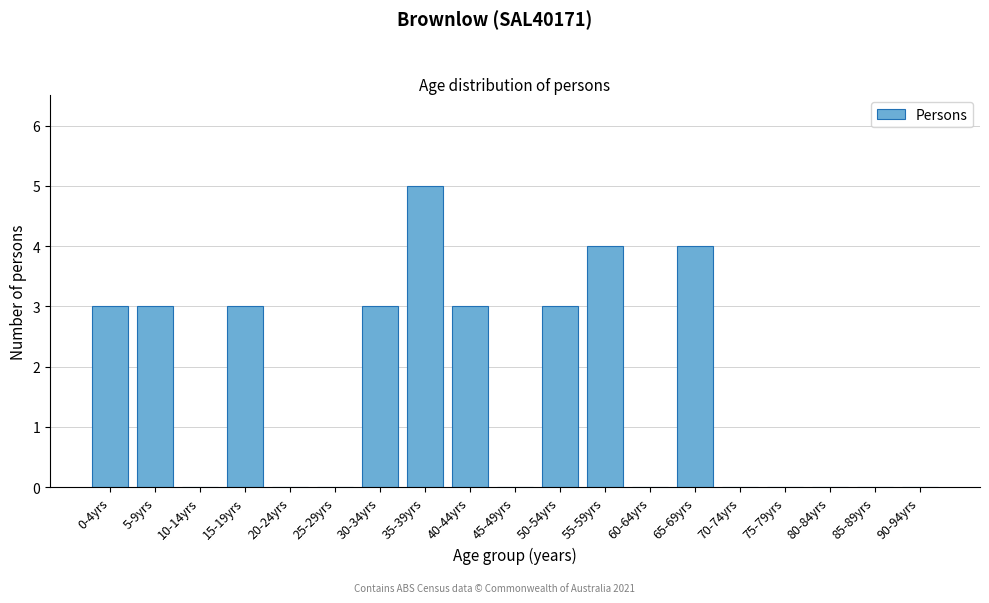

Reading left to right, extract all data points from this chart.

0-4yrs=3	5-9yrs=3	10-14yrs=0	15-19yrs=3	20-24yrs=0	25-29yrs=0	30-34yrs=3	35-39yrs=5	40-44yrs=3	45-49yrs=0	50-54yrs=3	55-59yrs=4	60-64yrs=0	65-69yrs=4	70-74yrs=0	75-79yrs=0	80-84yrs=0	85-89yrs=0	90-94yrs=0